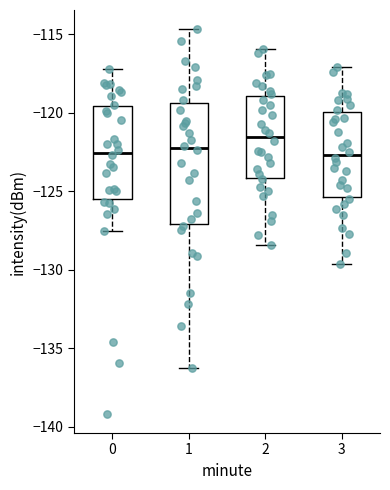

Reading left to right, read every box against the y-axis: the position of its median line, the range the box covers, and the ends of its whiskers. The values are not printed on the chart, so give them approximately, as read against the axis.

0: median -122.5, box -125.5 to -119.5, whiskers -127.5 to -117.0
1: median -122.0, box -127.0 to -119.5, whiskers -136.0 to -114.5
2: median -121.5, box -124.0 to -119.0, whiskers -128.5 to -116.0
3: median -122.5, box -125.5 to -120.0, whiskers -129.5 to -117.0